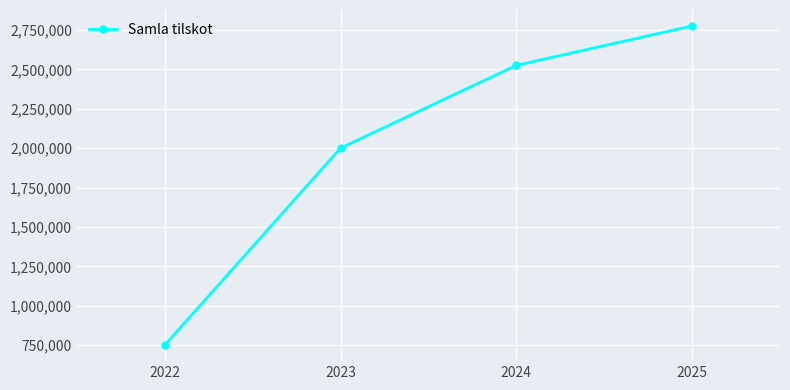

What is the minimum value shown in the chart?

750000